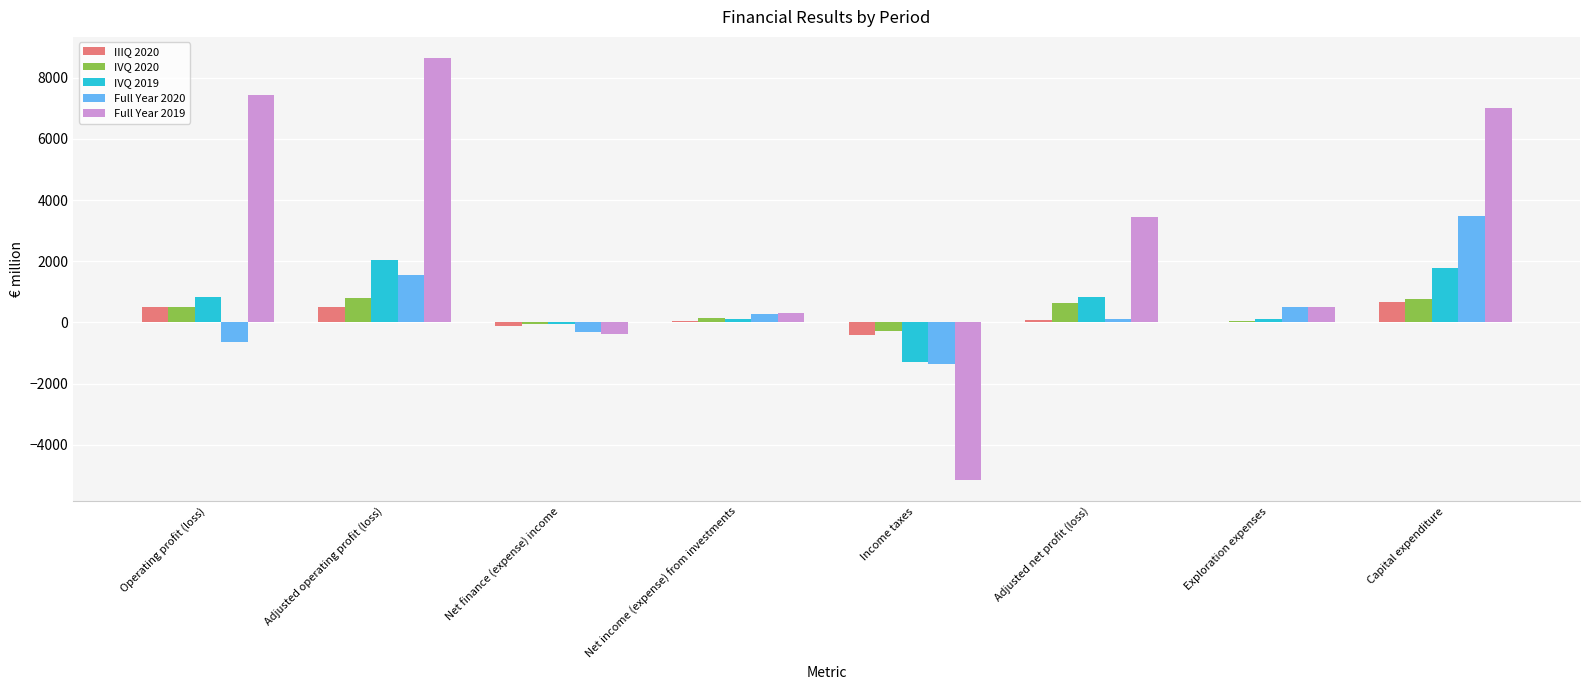

What is the maximum value shown in the chart?

8640